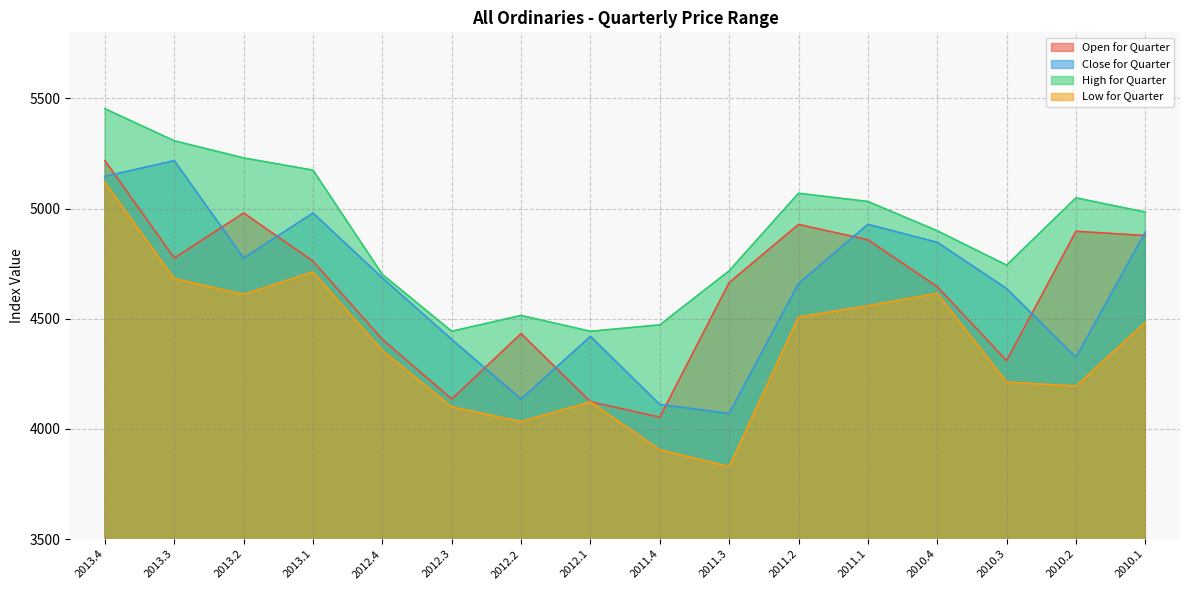

Where does the Close for Quarter series first go above 4685?

2013.4